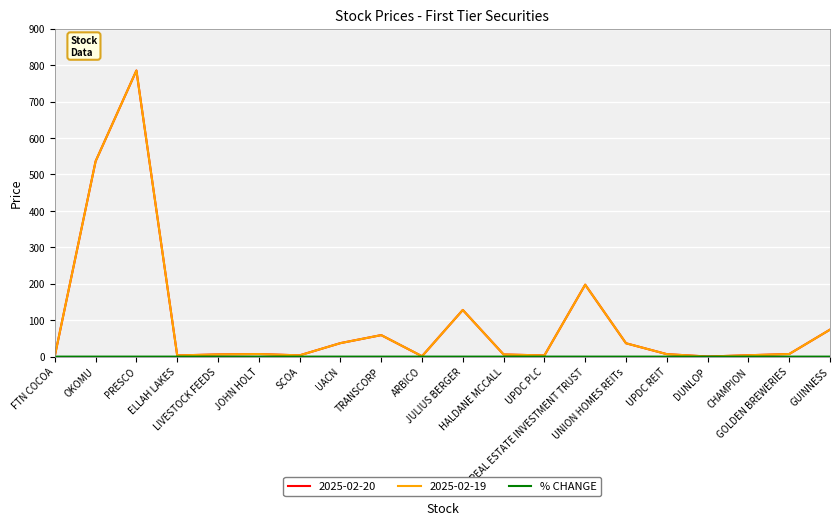

What is the maximum value for 2025-02-20?

785.0